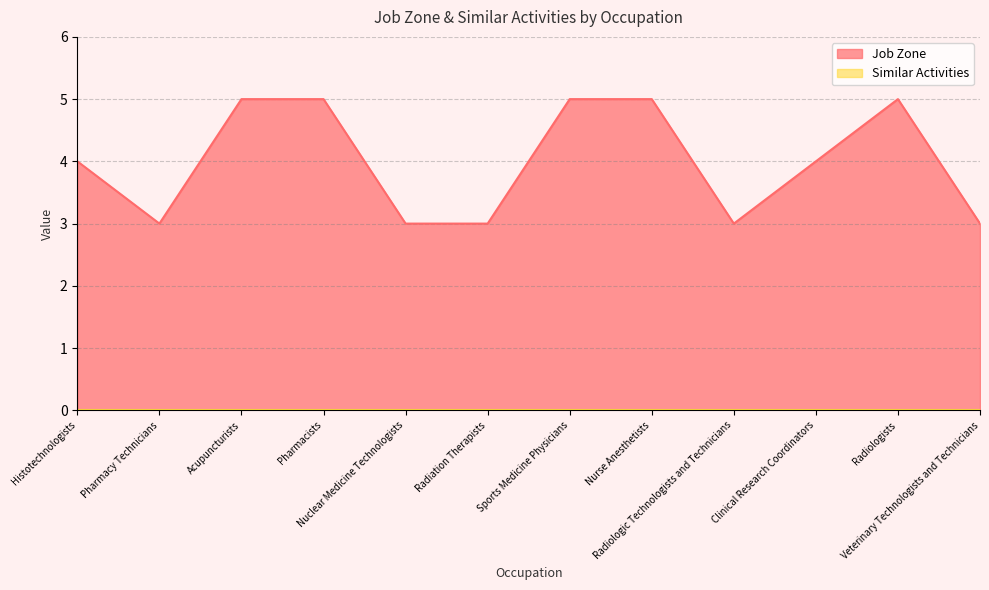

Rank the categories by value from highest to lowest.

Acupuncturists, Pharmacists, Sports Medicine Physicians, Nurse Anesthetists, Radiologists, Histotechnologists, Clinical Research Coordinators, Pharmacy Technicians, Nuclear Medicine Technologists, Radiation Therapists, Radiologic Technologists and Technicians, Veterinary Technologists and Technicians